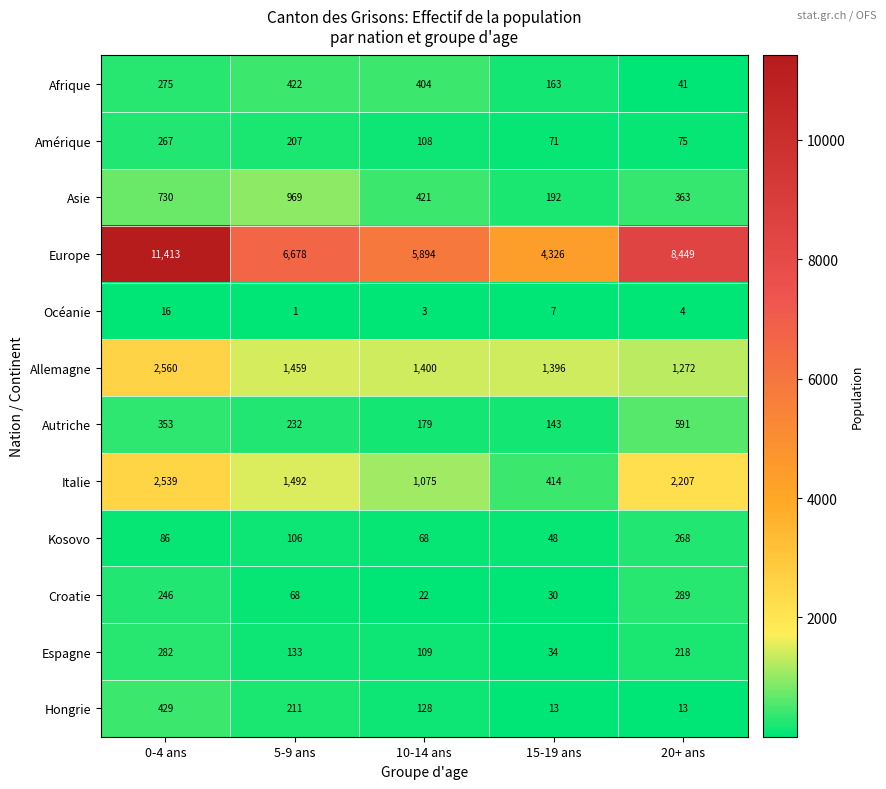

Between 0-4 ans and 20+ ans, which series saw the biggest shift?

Europe